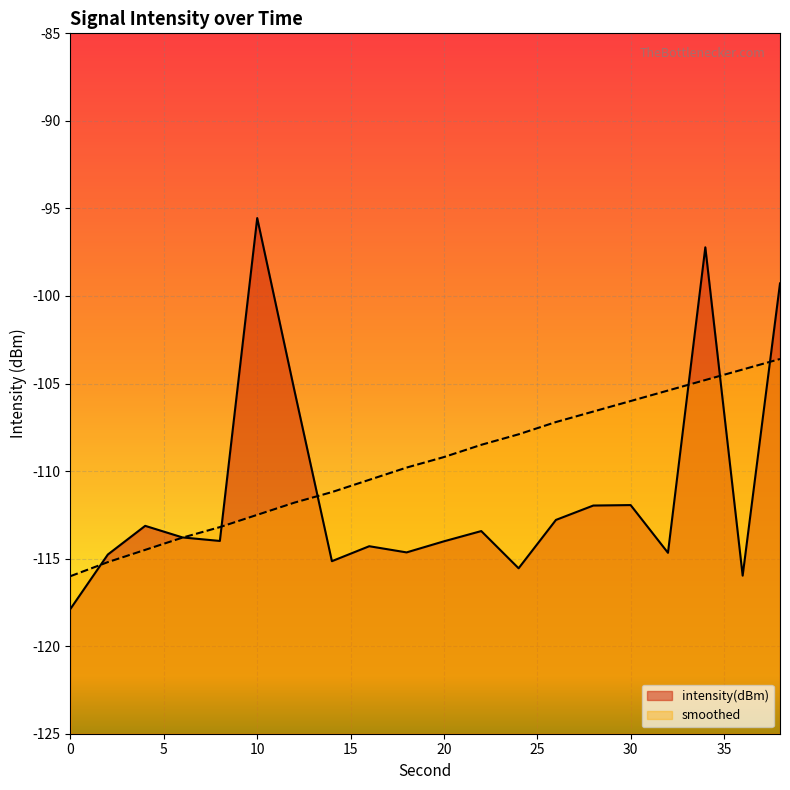

What is the minimum value shown in the chart?

-117.9